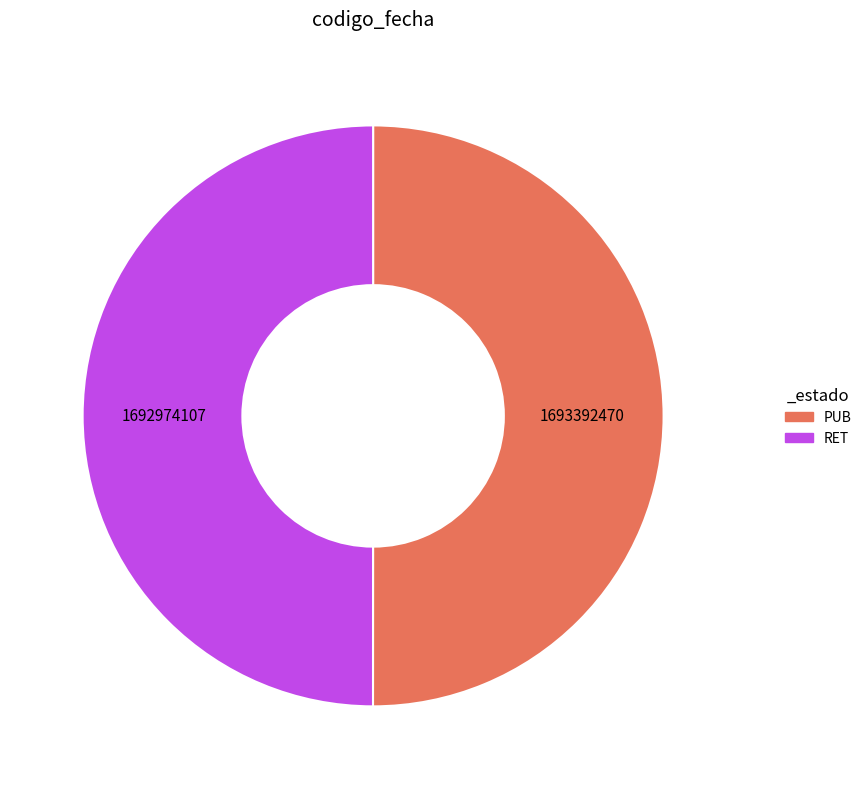

Do PUB and RET together represent more than half of the pie?

Yes